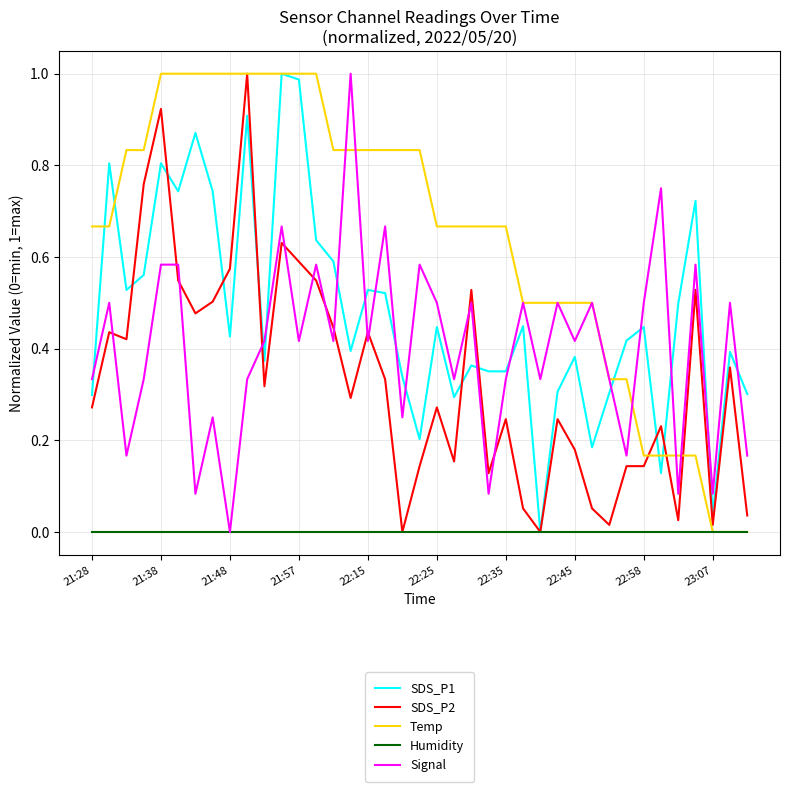

True or false: Signal and SDS_P1 intersect in this chart.

True